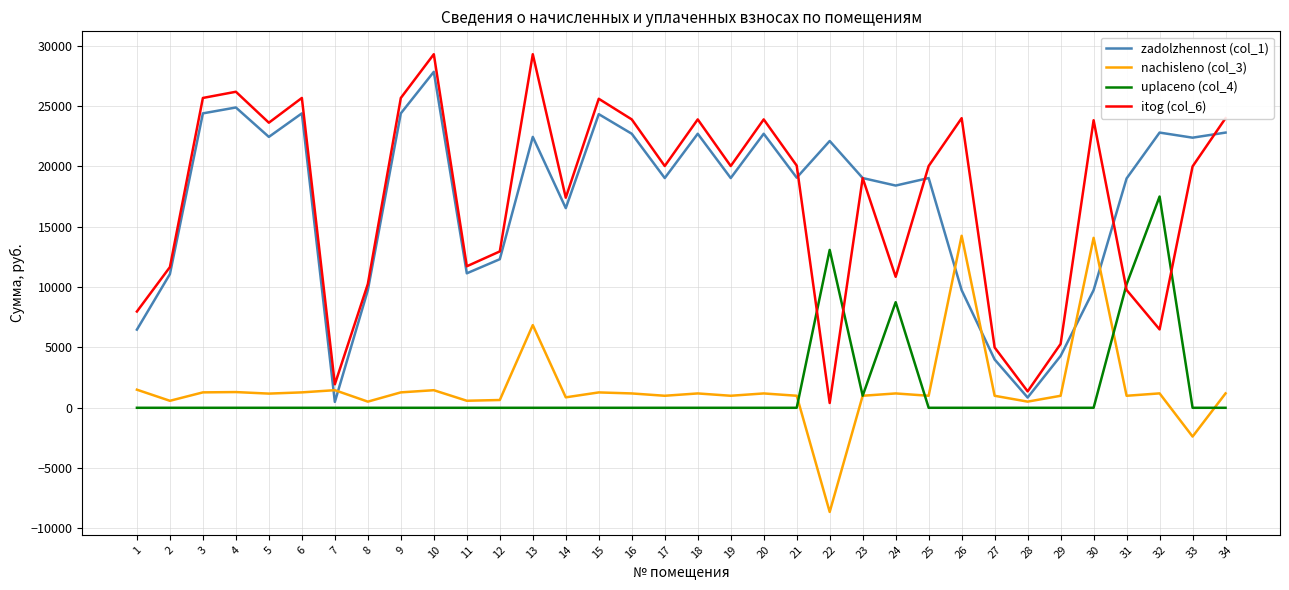

The itog (col_6) series shows 23621.9 at 5. True or false?

True